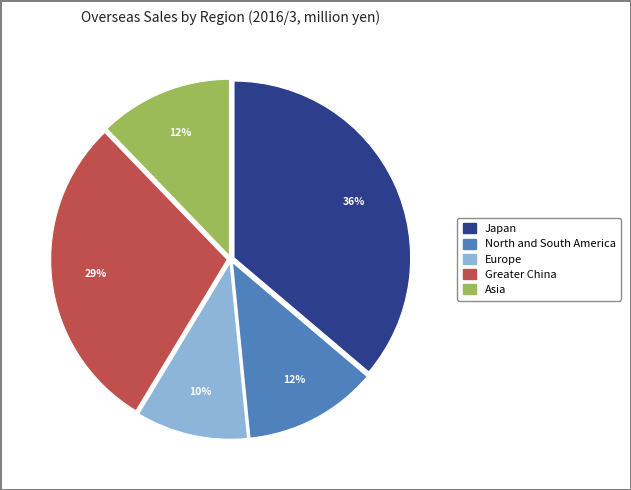

How many segments does this pie chart have?

5